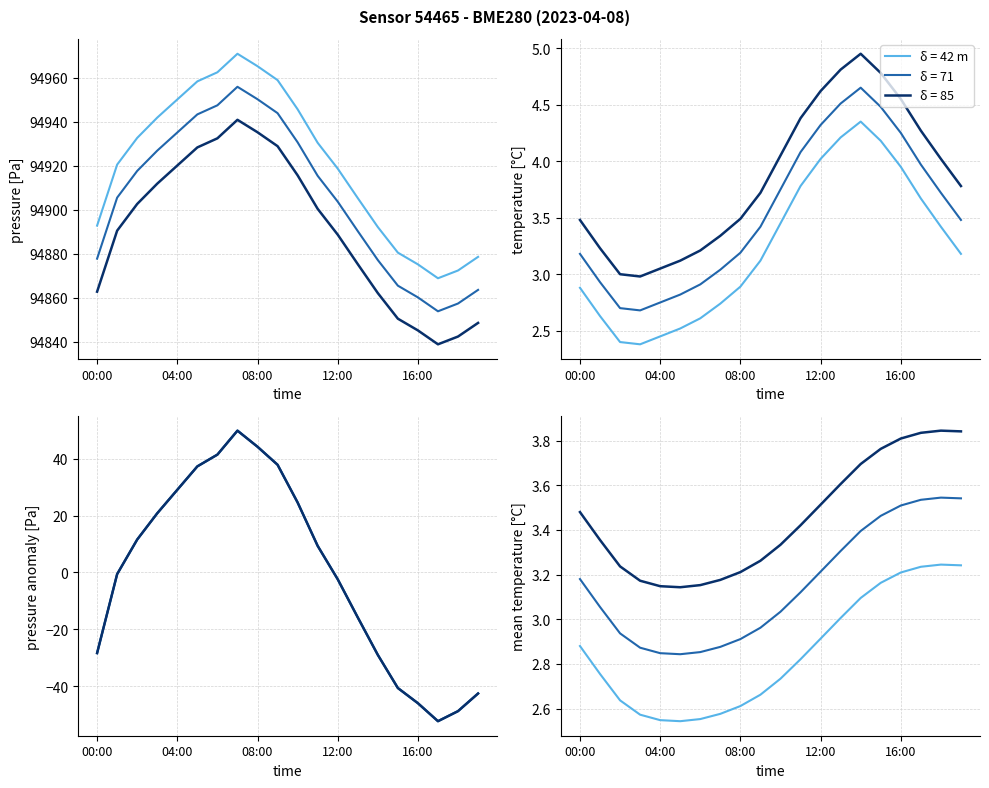

What is the difference between the maximum and minimum values in the pressure series?

102.0